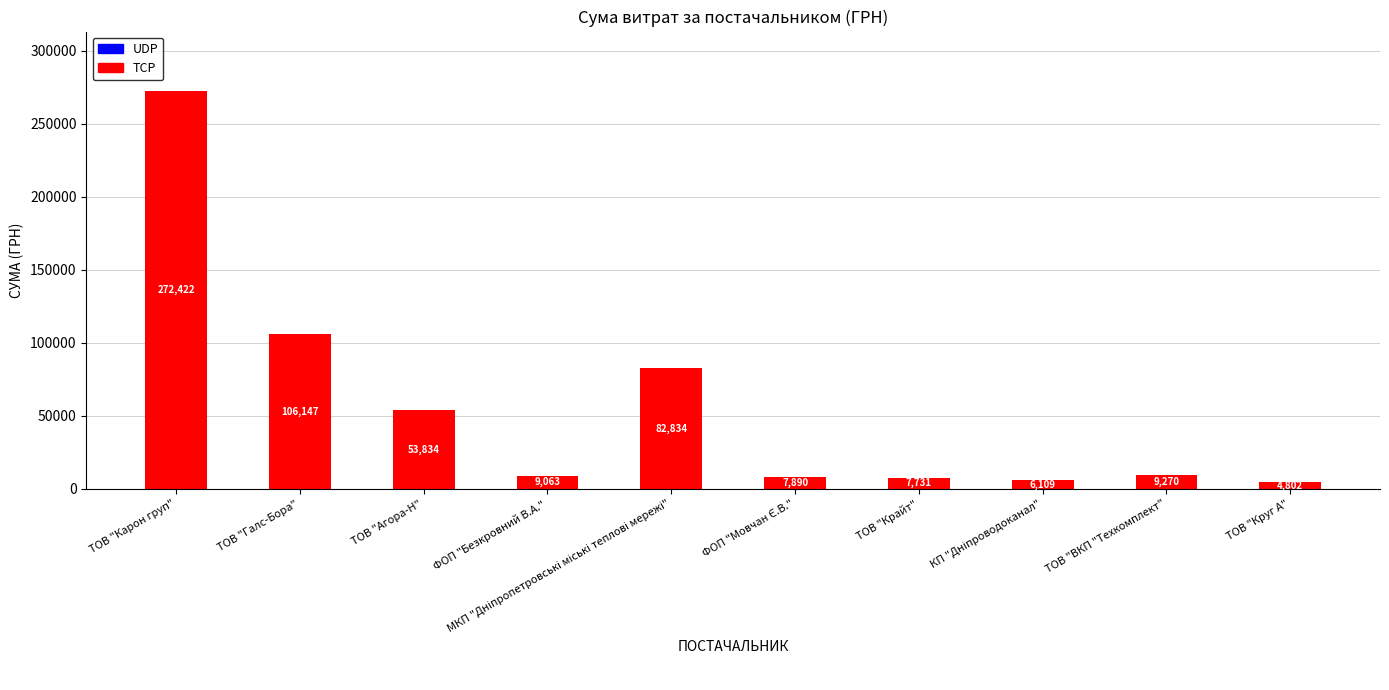

Where is the data nearest to the value 138612?

ТОВ "Галс-Бора"